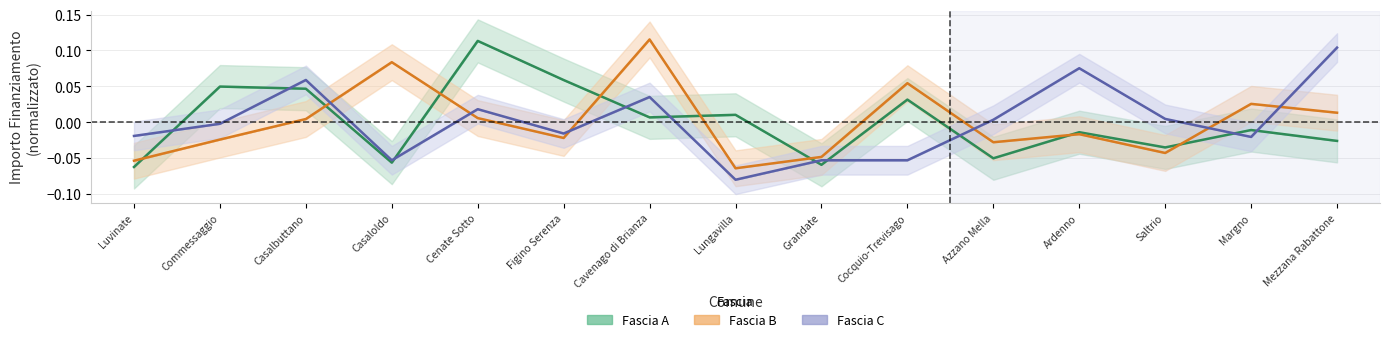

What is the difference between the maximum and minimum values in the Fascia A series?

0.2